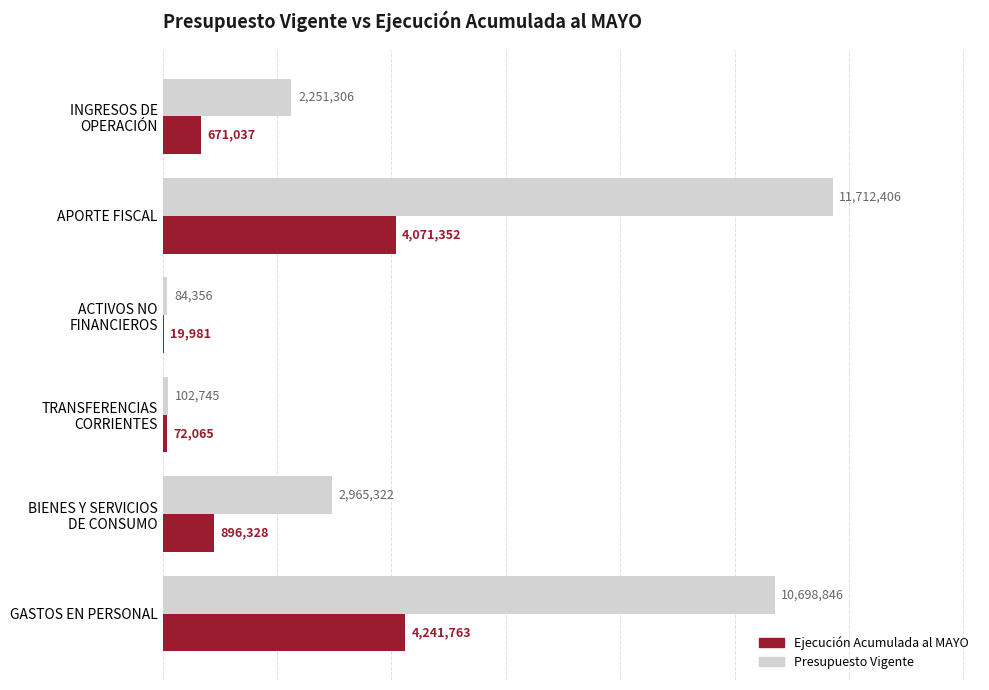

Which series has the largest total across all categories?

Presupuesto Vigente